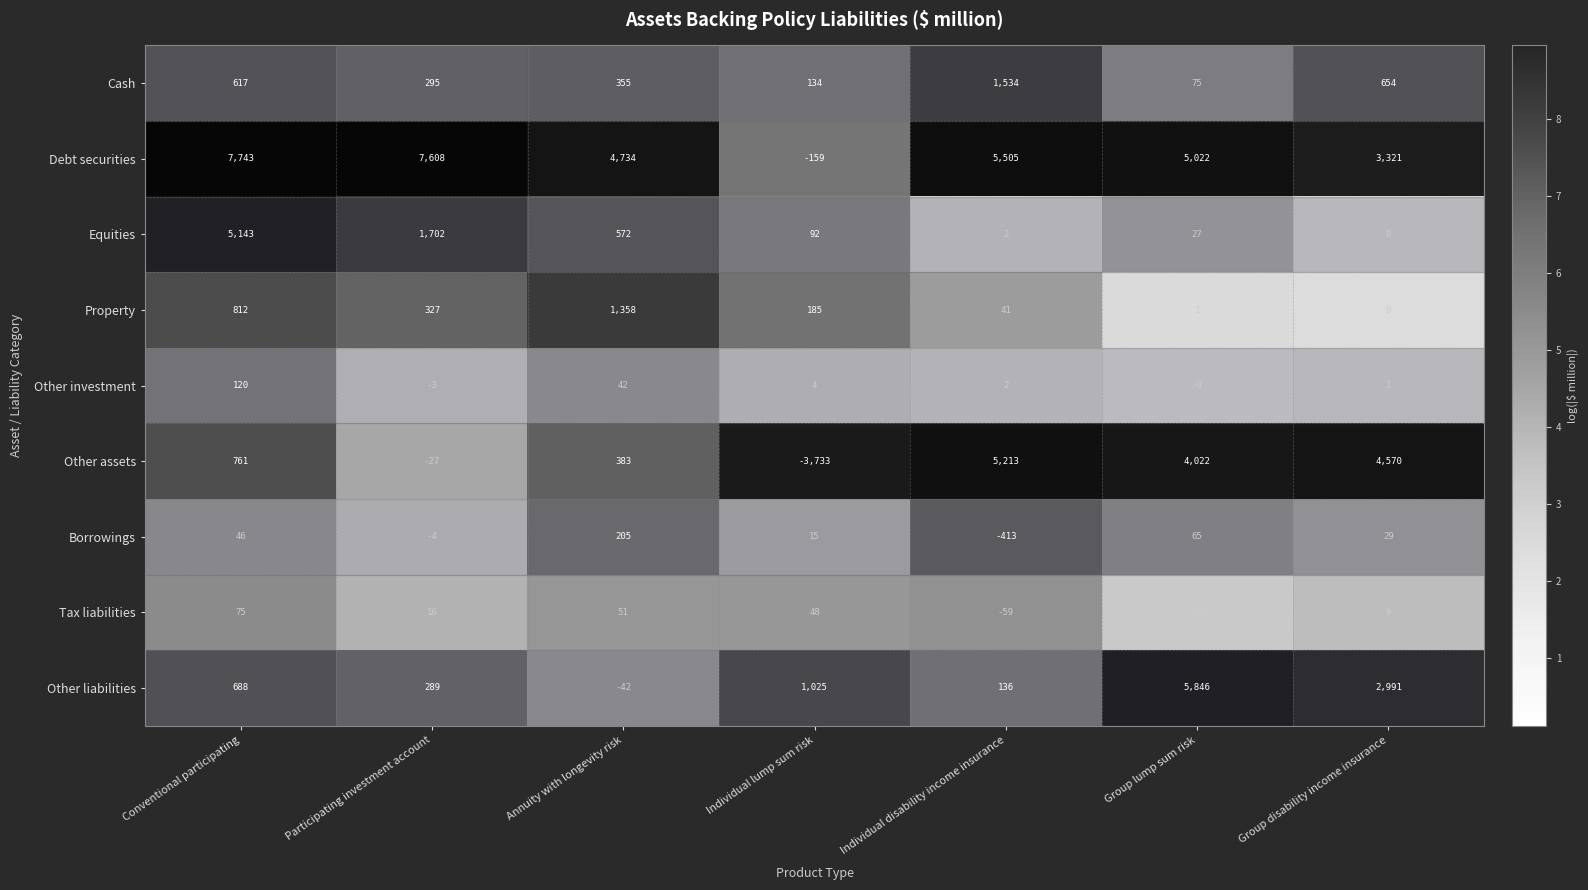

Is it true that Other liabilities equals 3737 at Group lump sum risk?

False